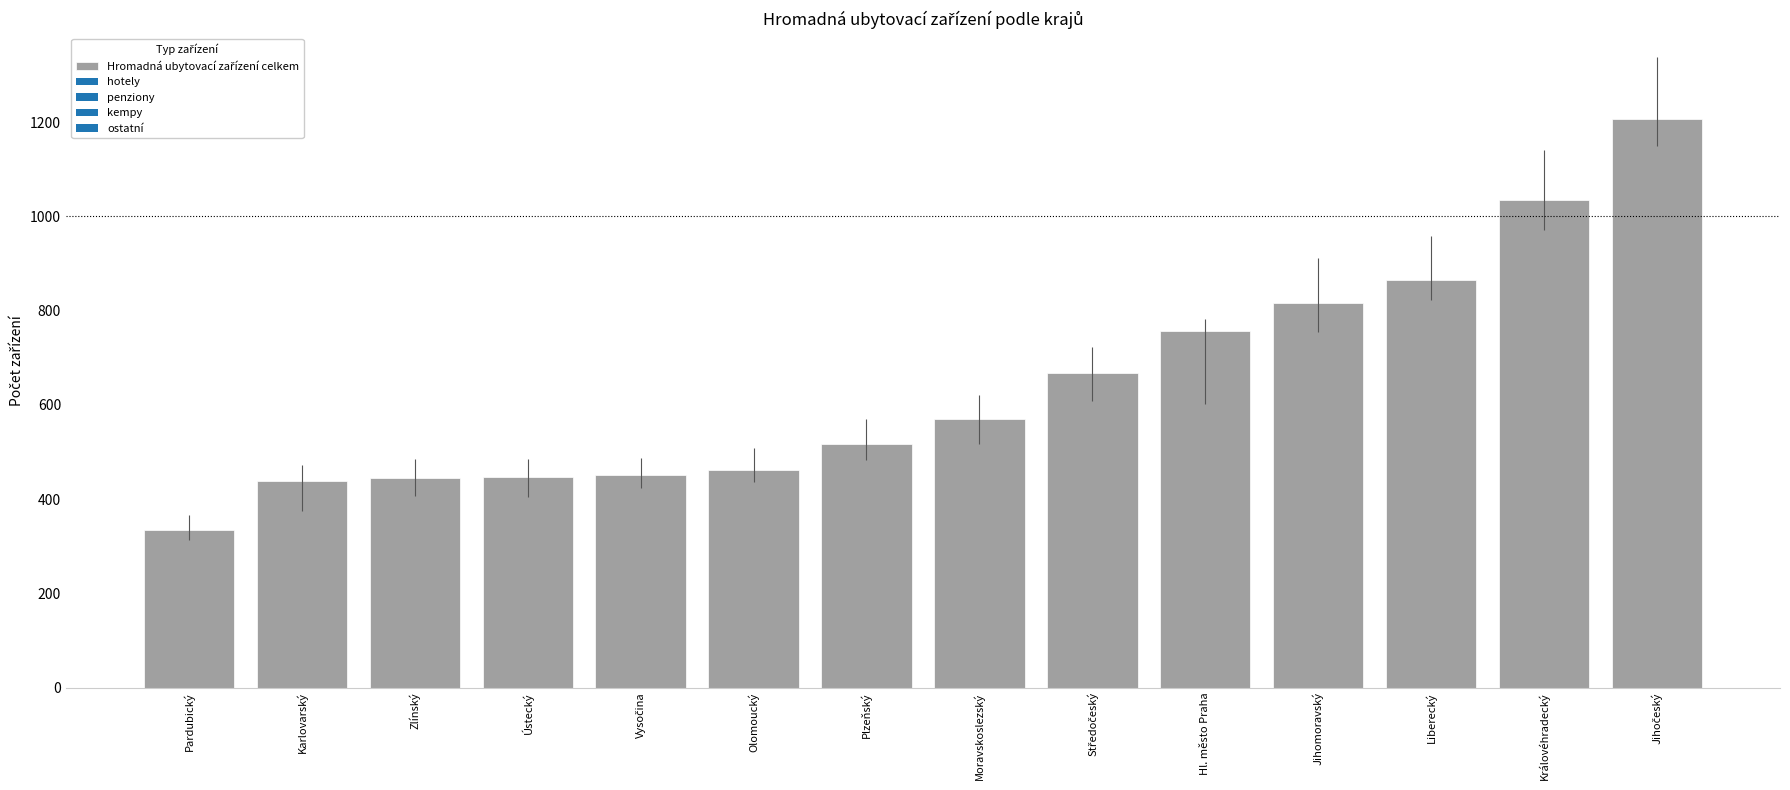

How many values are below 569?

7